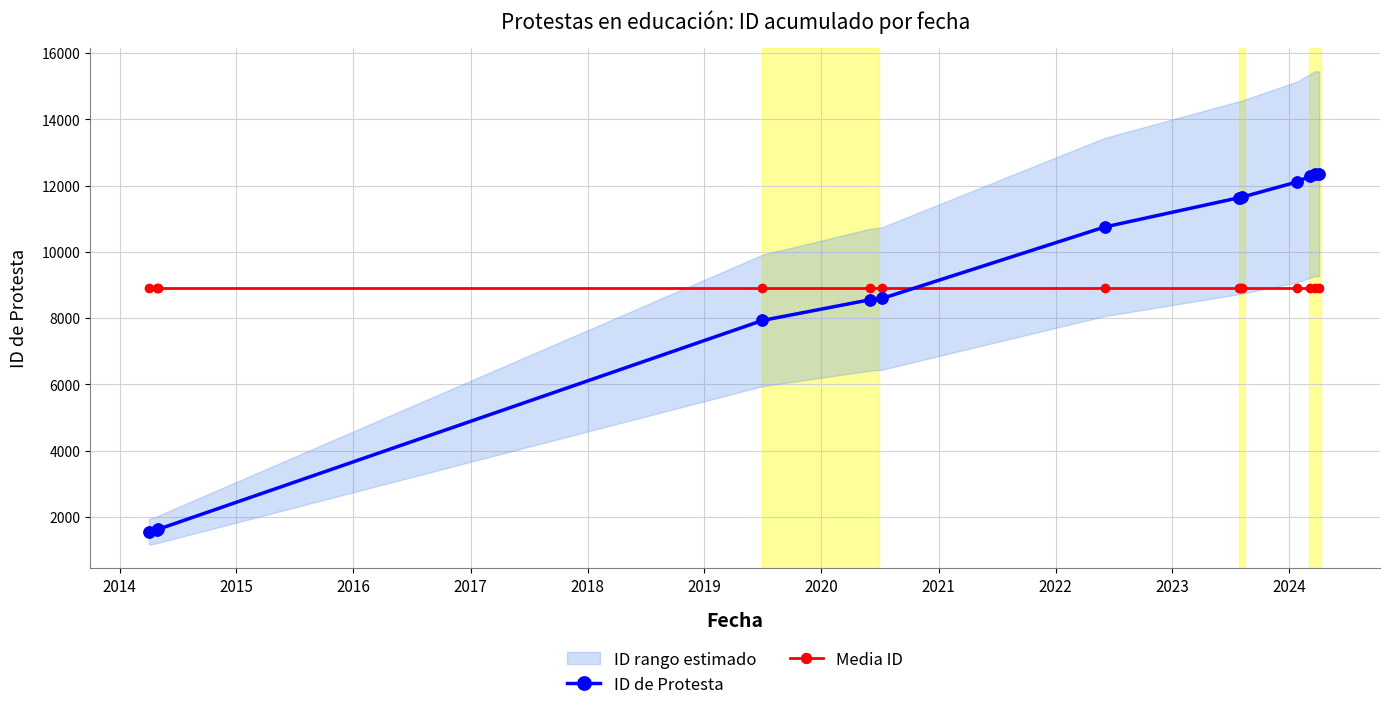

Which series has the widest spread of Y values?

ID de Protesta